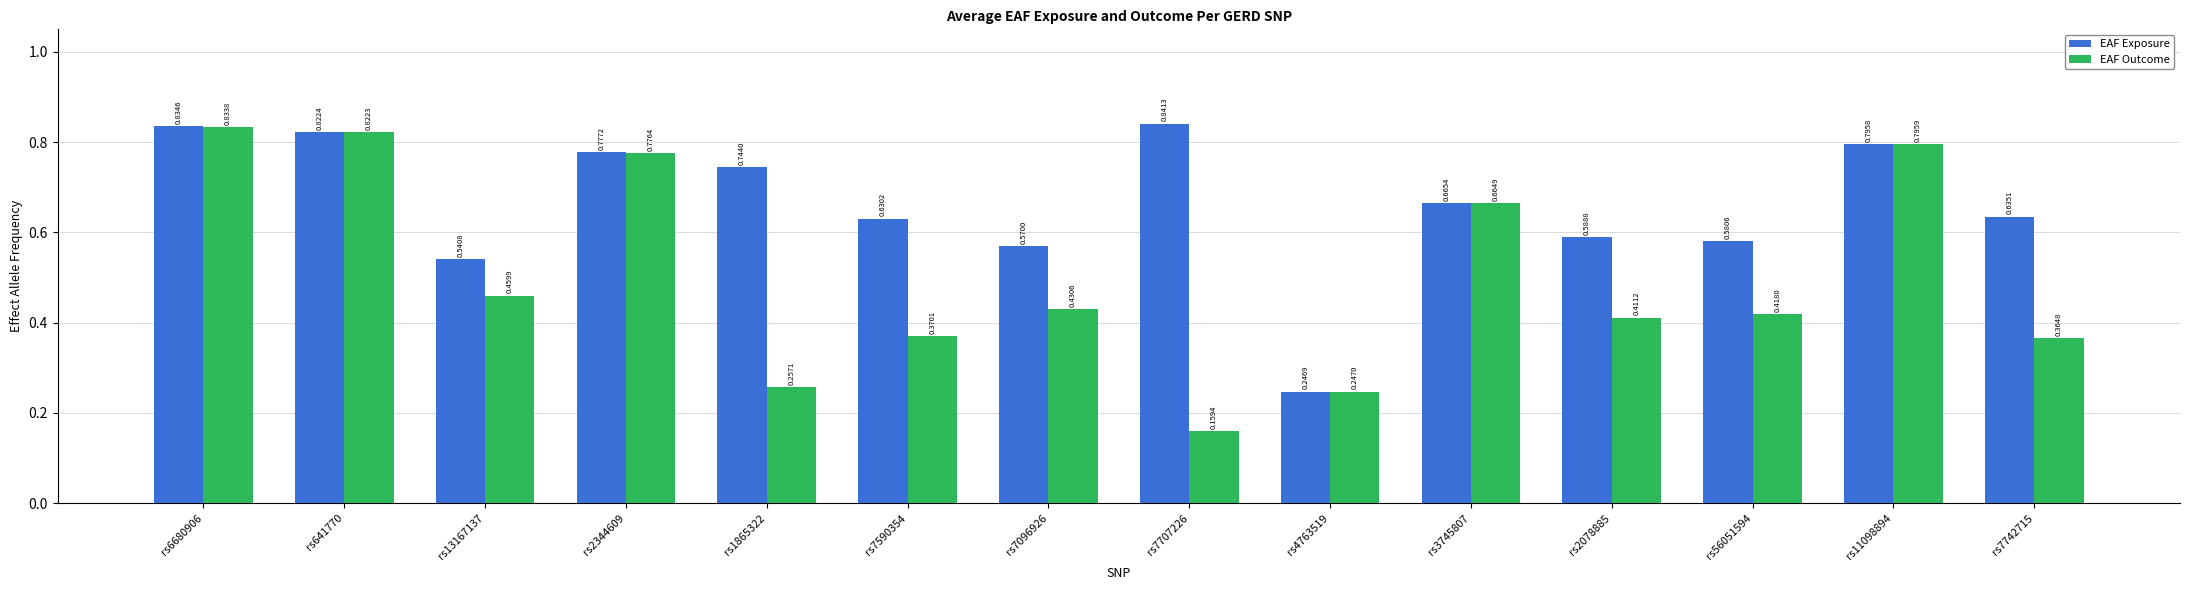

Rank the series by their maximum value, from highest to lowest.

EAF Exposure, EAF Outcome